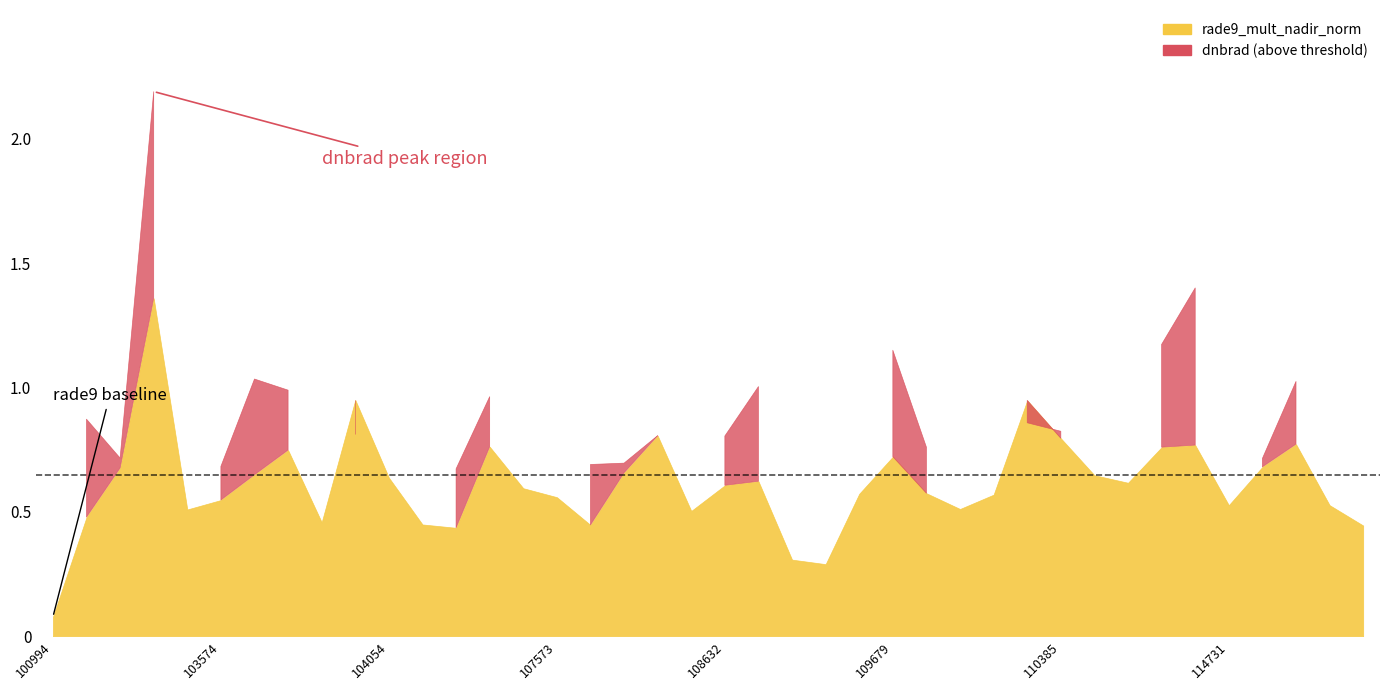

What is the spread (max minus min) of values at 104054?

0.1